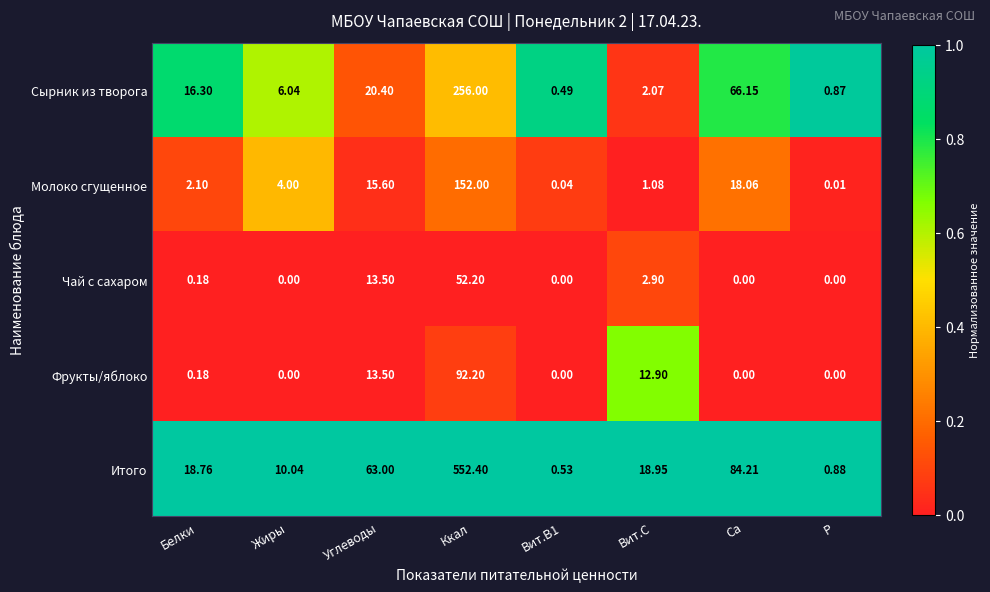

Which series has the largest range (max minus min)?

Итого